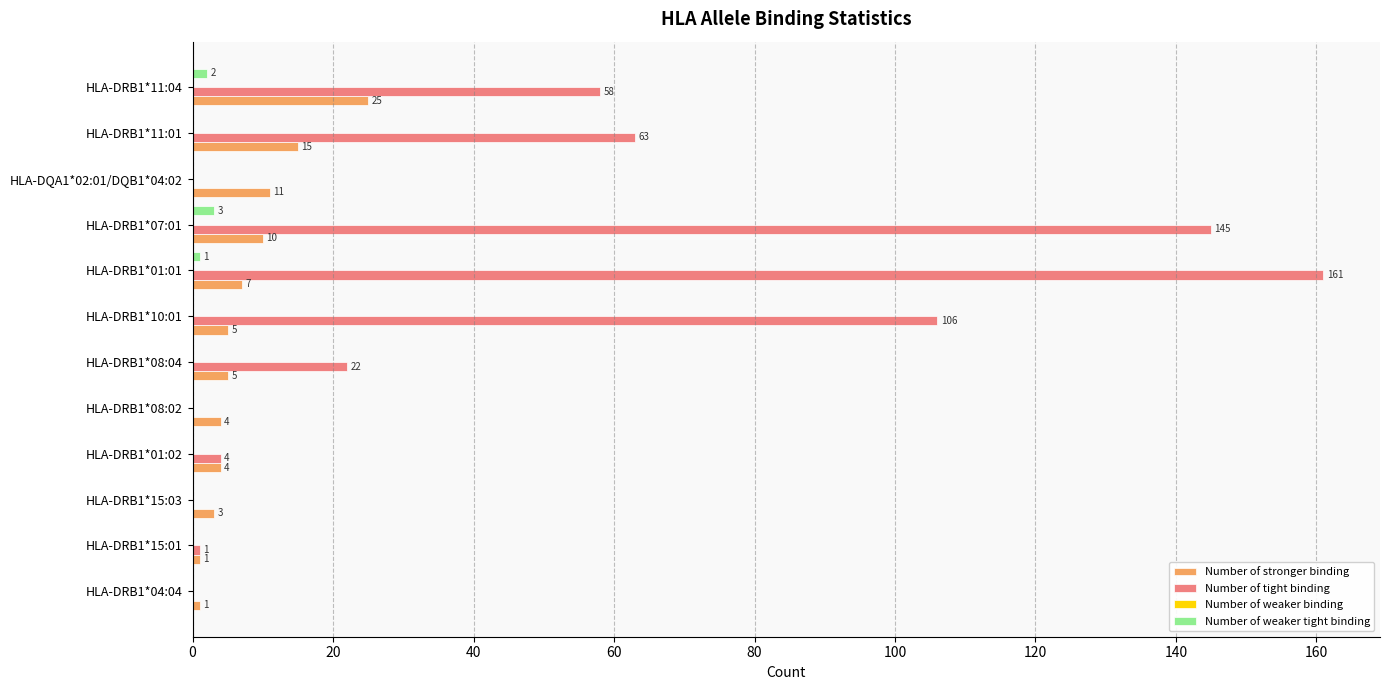

Which series changed the most between HLA-DRB1*15:01 and HLA-DQA1*02:01/DQB1*04:02?

Number of stronger binding